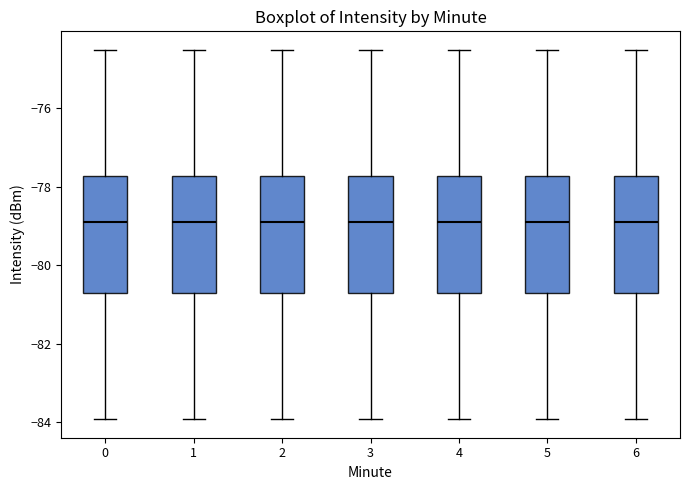

Reading left to right, read every box against the y-axis: the position of its median line, the range the box covers, and the ends of its whiskers. The values are not printed on the chart, so give them approximately, as read against the axis.

0: median -79.0, box -80.6 to -77.8, whiskers -84.0 to -74.6
1: median -79.0, box -80.6 to -77.8, whiskers -84.0 to -74.6
2: median -79.0, box -80.6 to -77.8, whiskers -84.0 to -74.6
3: median -79.0, box -80.6 to -77.8, whiskers -84.0 to -74.6
4: median -79.0, box -80.6 to -77.8, whiskers -84.0 to -74.6
5: median -79.0, box -80.6 to -77.8, whiskers -84.0 to -74.6
6: median -79.0, box -80.6 to -77.8, whiskers -84.0 to -74.6